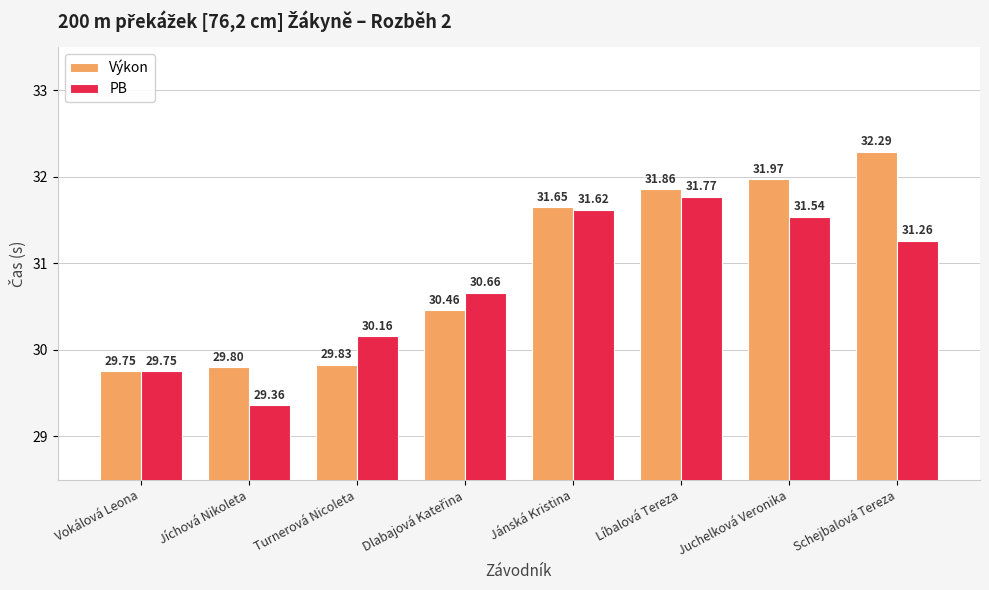

Rank the series by their maximum value, from highest to lowest.

Výkon, PB